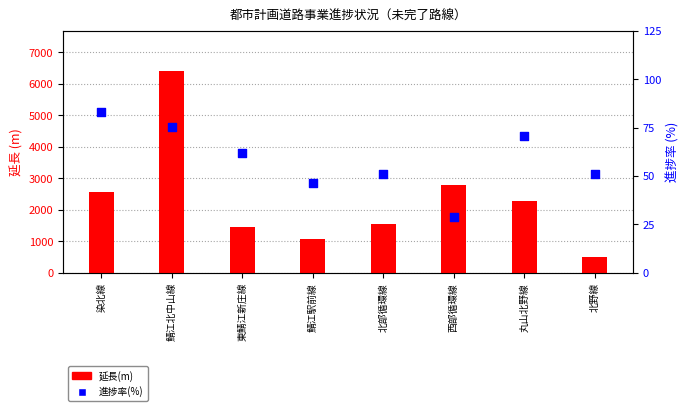

Which series has the largest total across all categories?

延長(m)